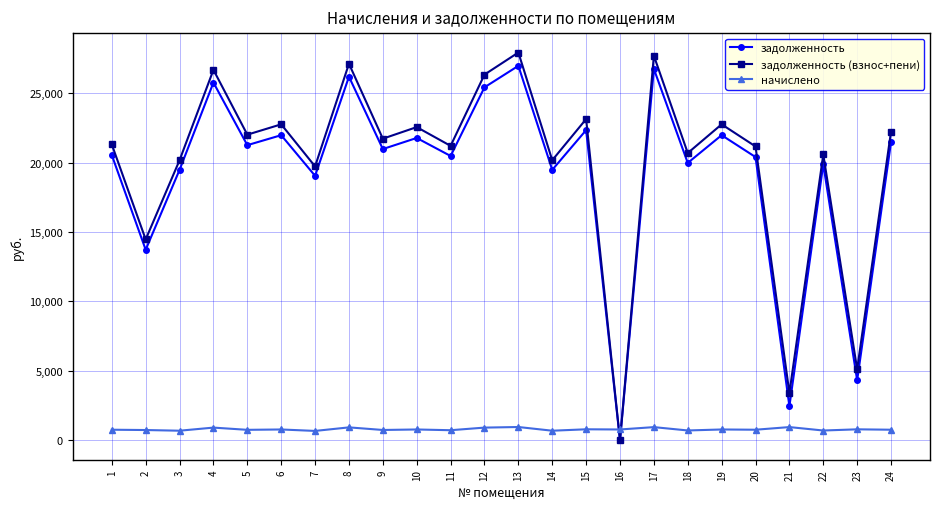

What is the value of the начислено point at the 23rd from the left?

792.3